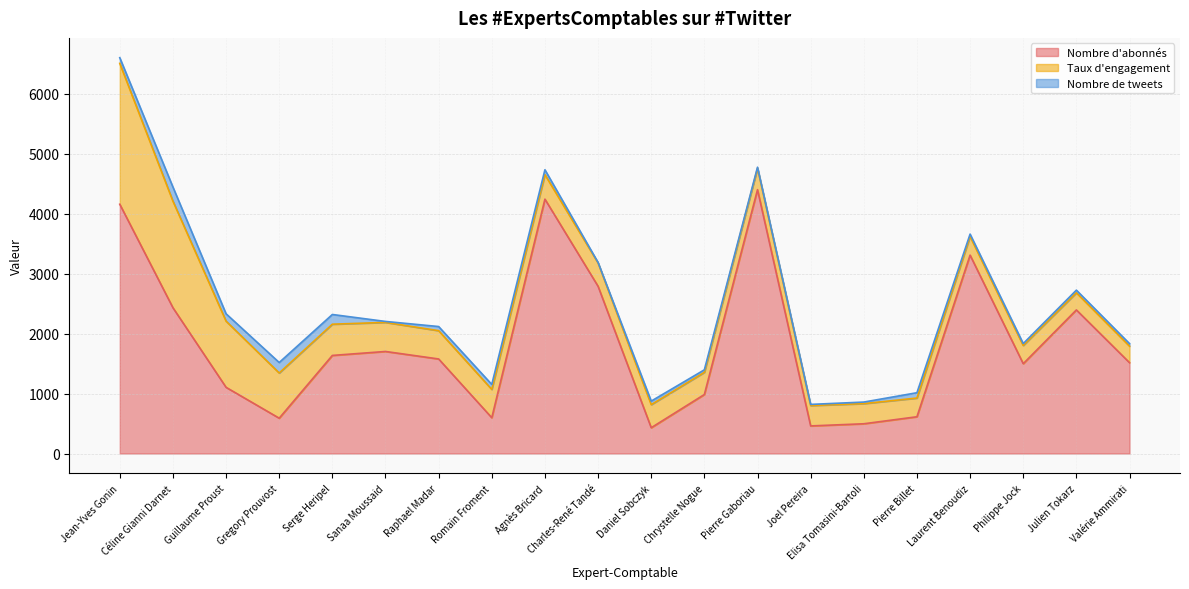

What is the total value across all series at Chrystelle Nogue?

1396